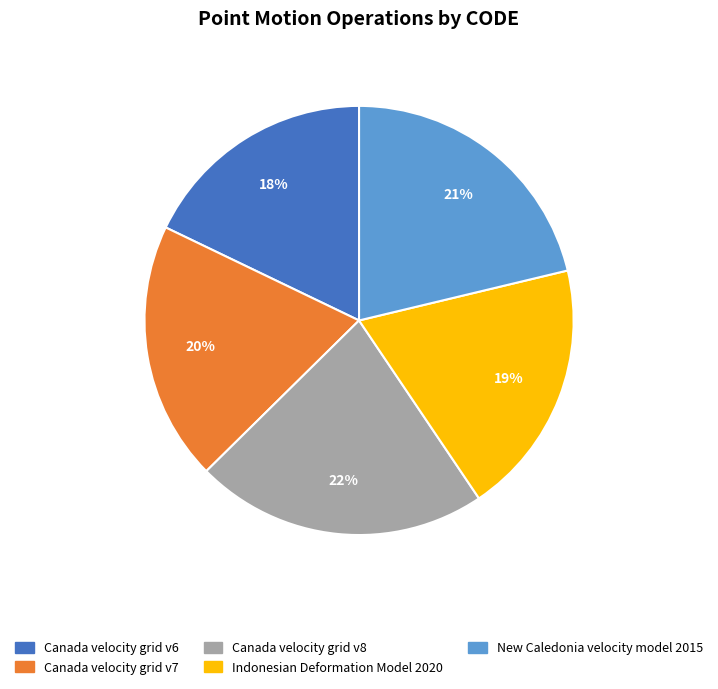

Count the number of slices in the pie.

5